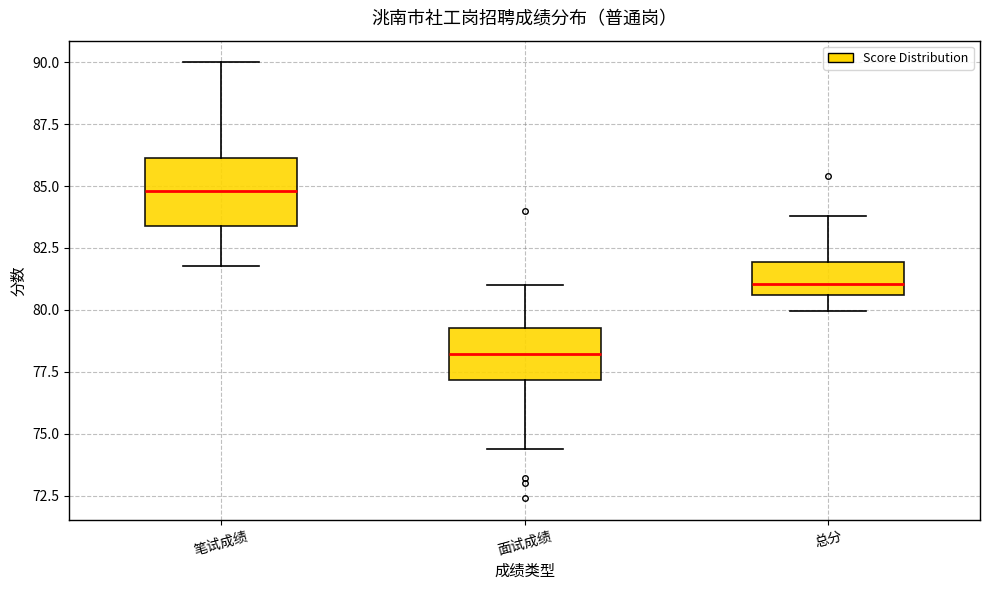

Reading left to right, transcribe this box plot: for each box, give where its median line is, the range the box spans, and where its two whiskers end, as read against the y-axis. The values are not printed on the chart, so give them approximately, as read against the axis.

笔试成绩: median 85.0, box 83.5 to 86.0, whiskers 82.0 to 90.0
面试成绩: median 78.0, box 77.0 to 79.5, whiskers 74.5 to 81.0
总分: median 81.0, box 80.5 to 82.0, whiskers 80.0 to 84.0